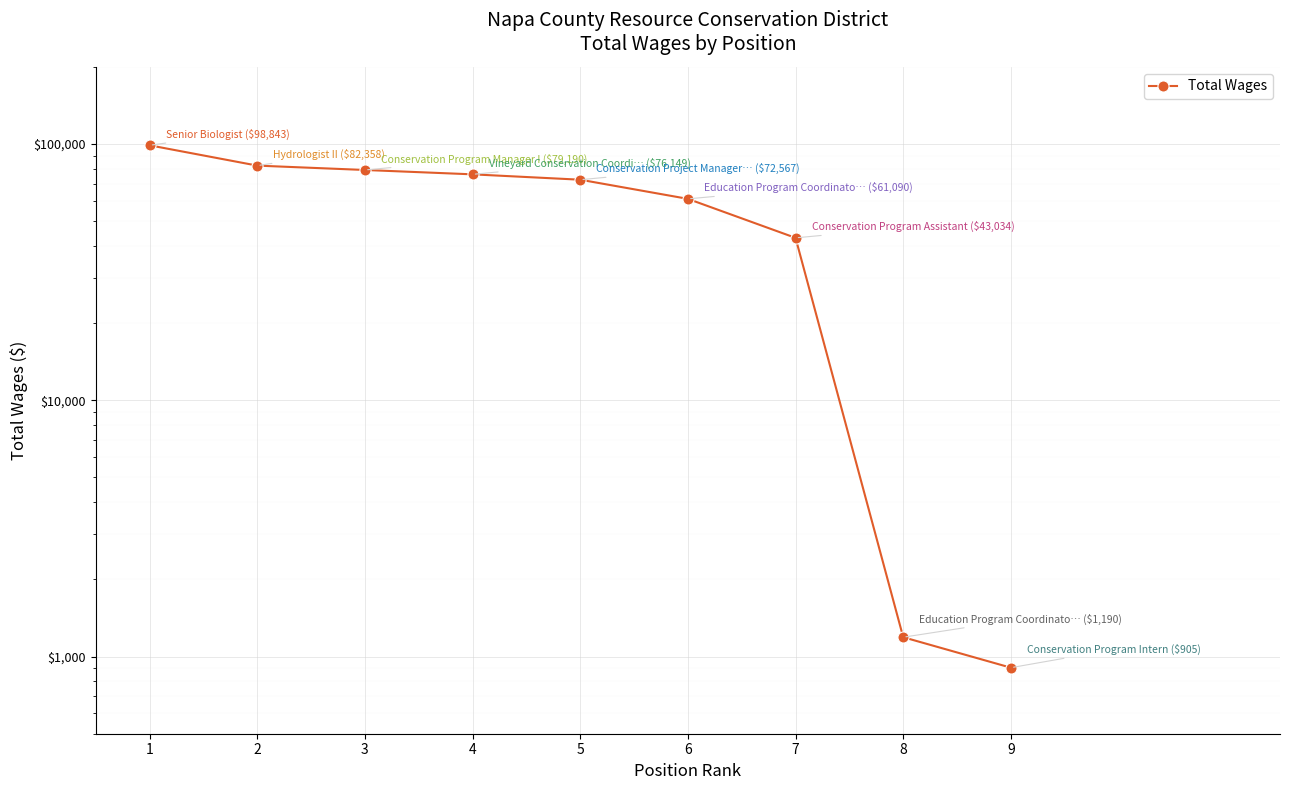

Reading right to left, list all the values displayed in this chart.

905	1190	43034	61090	72567	76149	79190	82358	98843